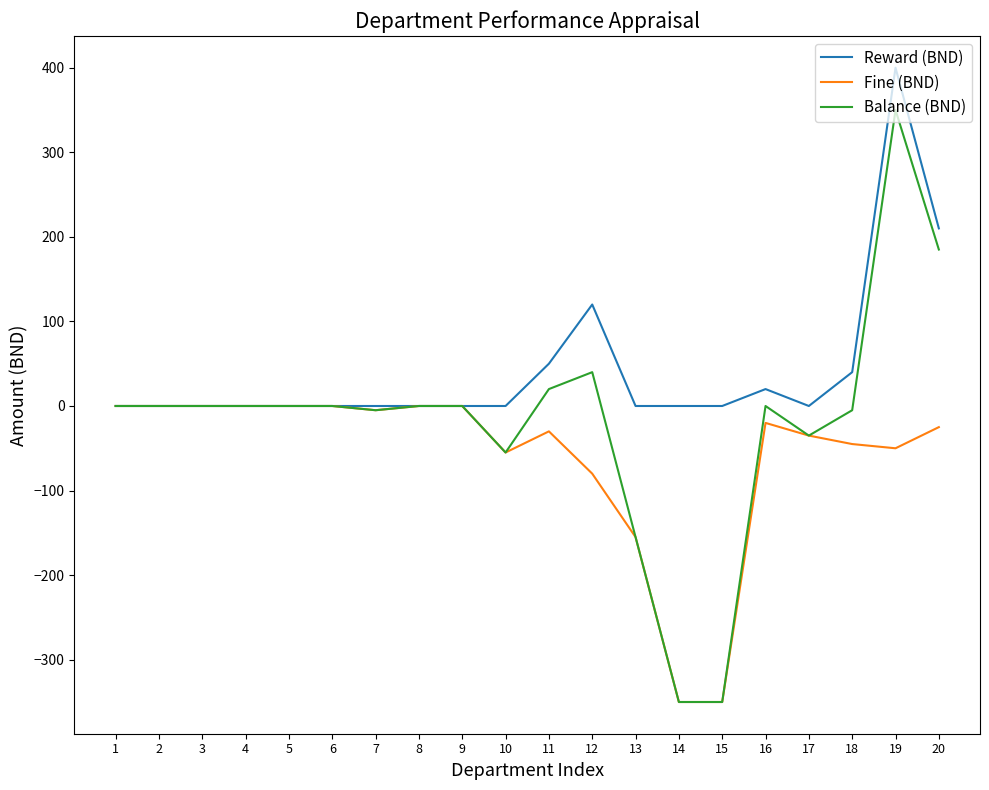

Which series changed the most between 12 and 17?

Reward (BND)